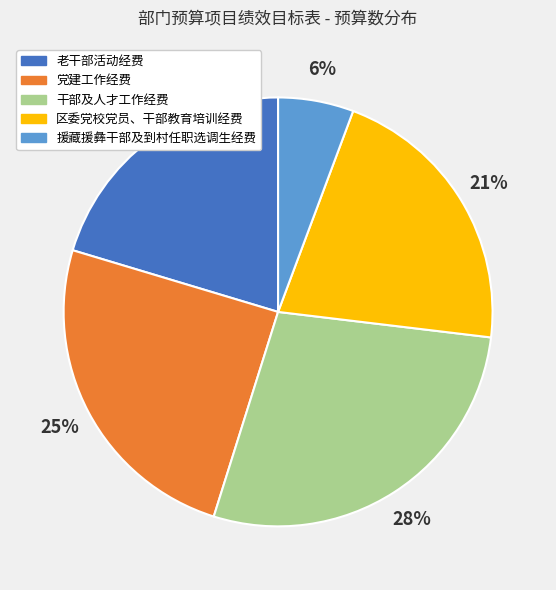

Is 区委党校党员、干部教育培训经费 the majority of the pie?

No